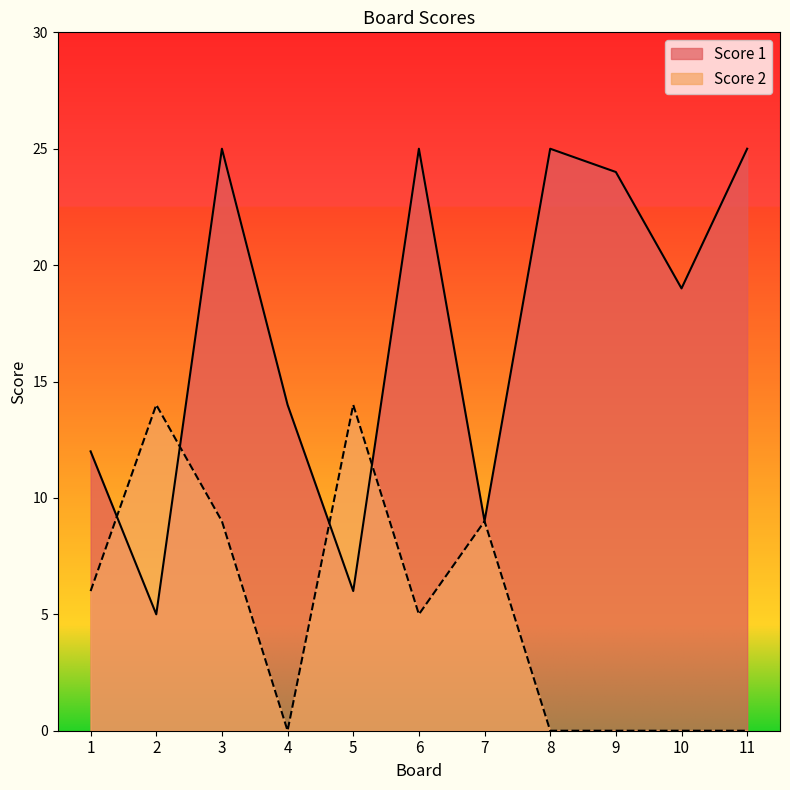

What is the maximum value for Score 1?

25